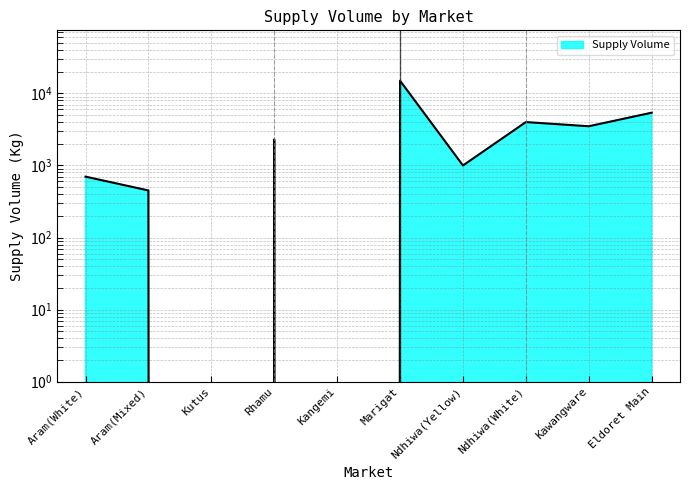

Between Kutus and Aram(White), which is larger?

Aram(White)